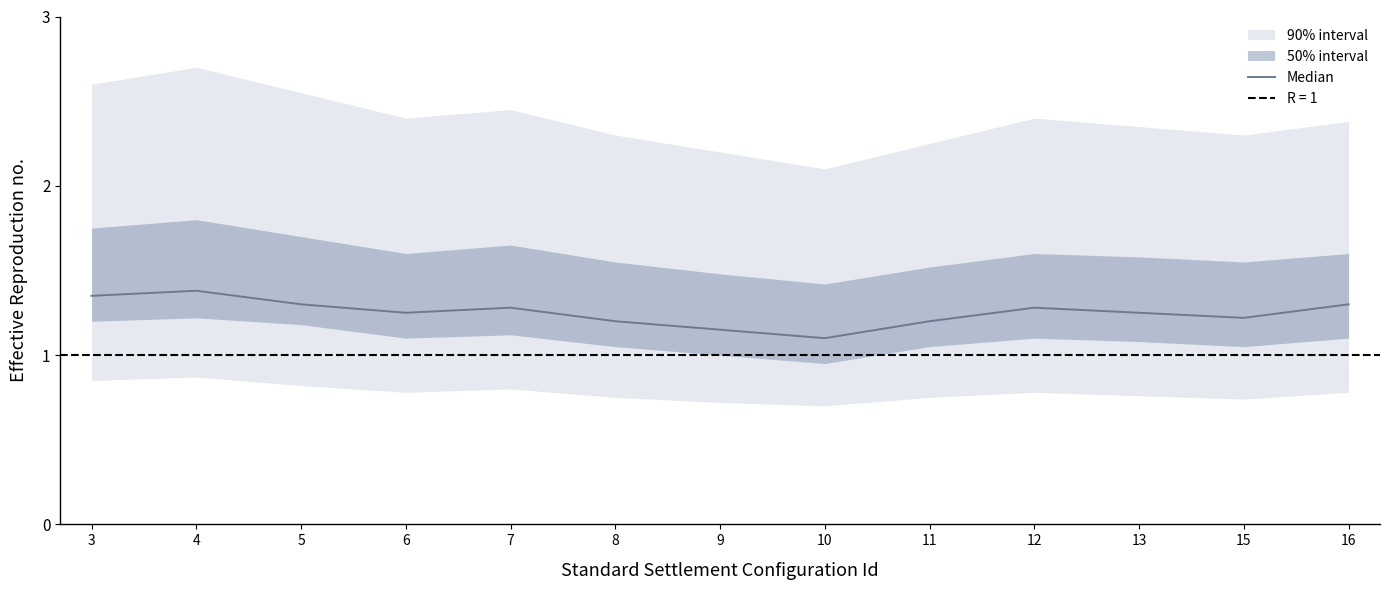

The value at 13 is 1.2. True or false?

True